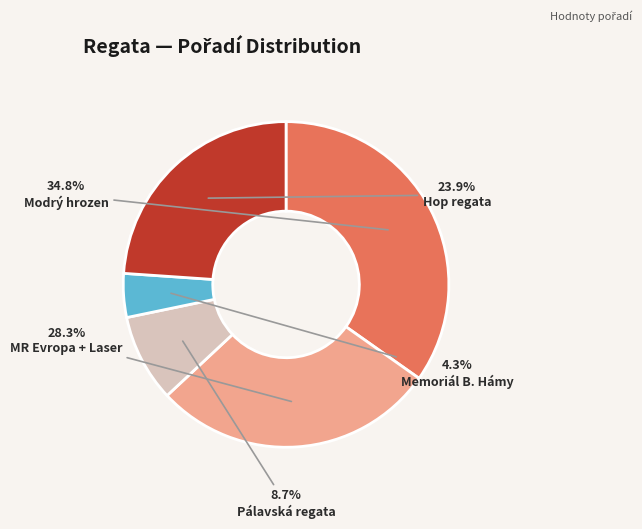

Count the number of slices in the pie.

5